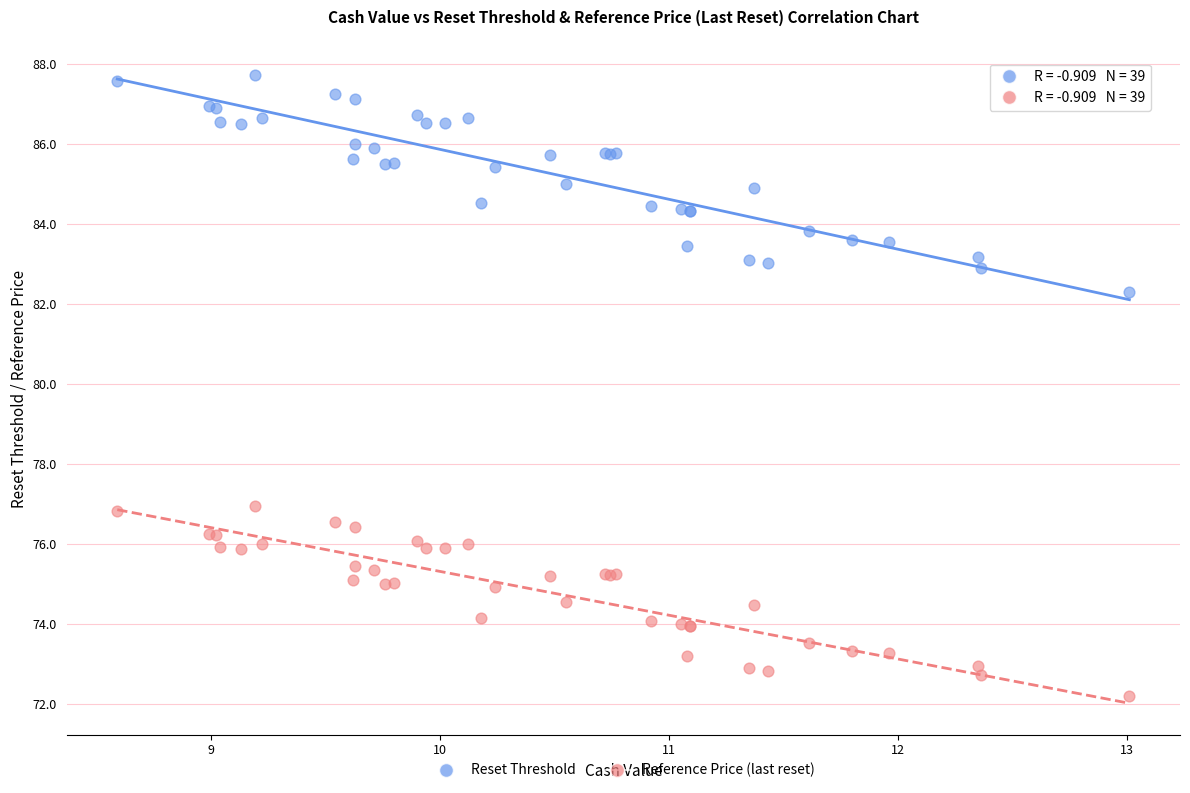

Which series reaches the minimum Y coordinate?

Reference Price (last reset)